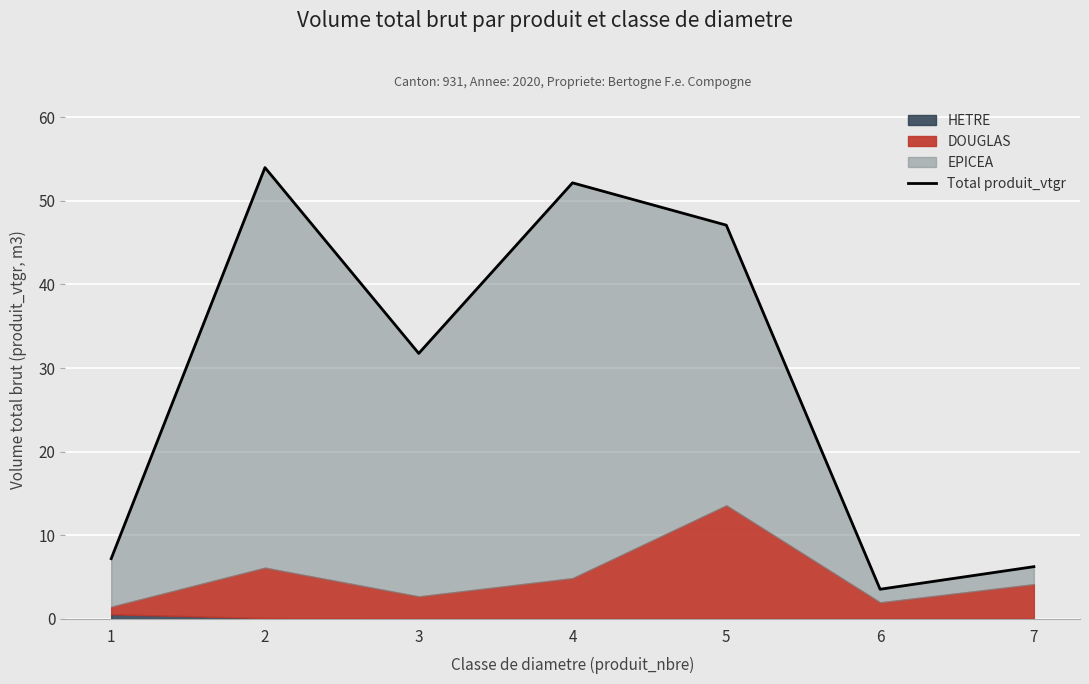

What is the value of the 4th point from the left?

52.2